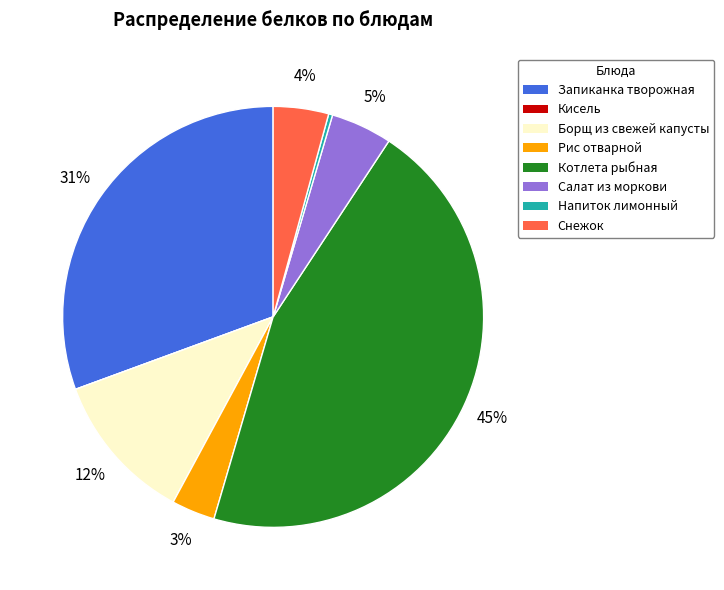

To the nearest percent, what percentage of the pie is Рис отварной?

3%